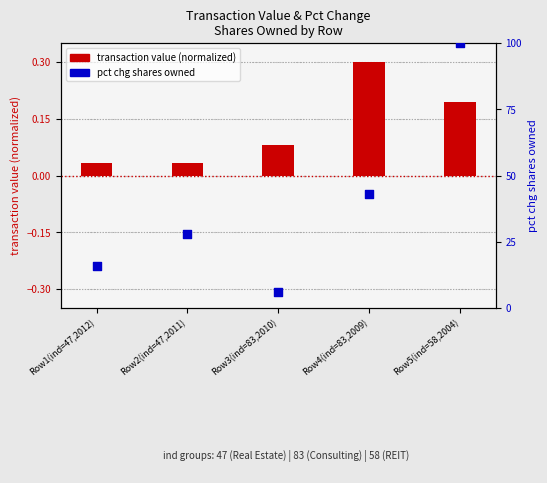

What are all the series names shown in the legend?

transaction value (normalized), pct chg shares owned